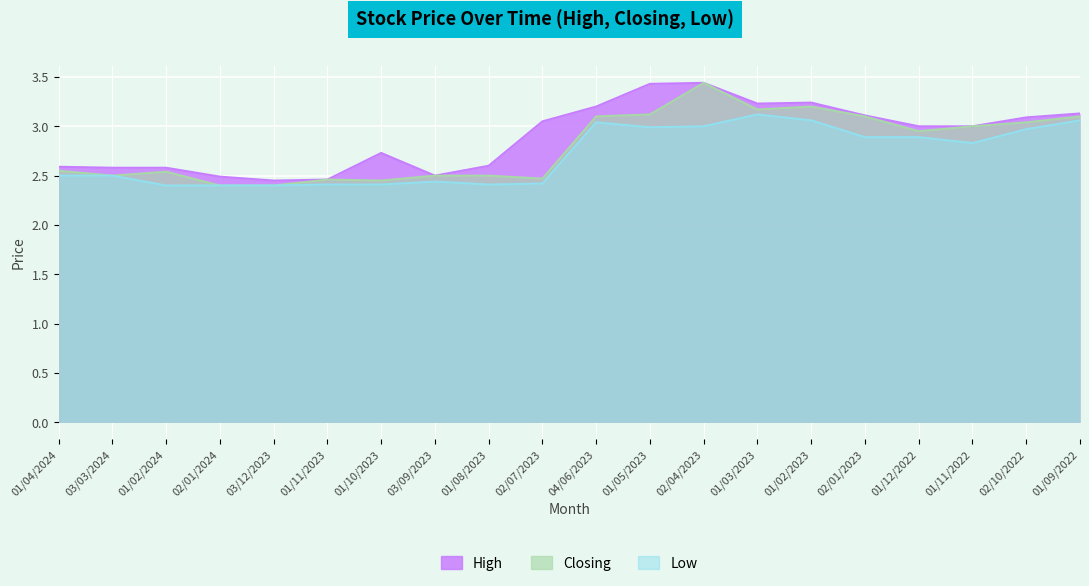

True or false: Low and Closing intersect in this chart.

False